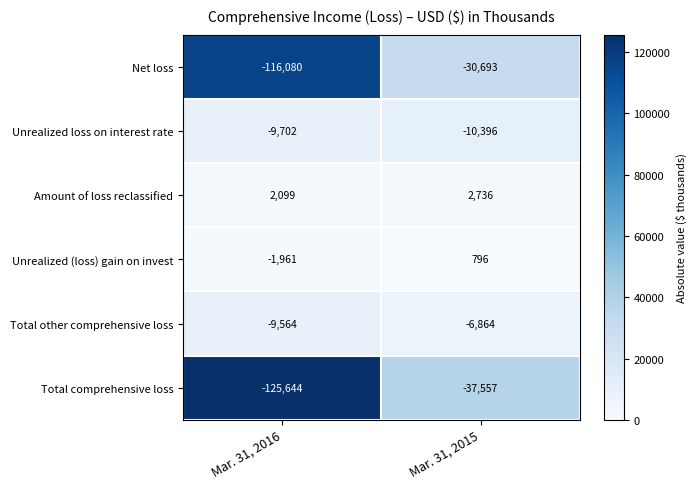

Reading left to right, transcribe all the data shown in this chart.

Net loss: -116080	-30693
Unrealized loss on interest rate: -9702	-10396
Amount of loss reclassified: 2099	2736
Unrealized (loss) gain on invest: -1961	796
Total other comprehensive loss: -9564	-6864
Total comprehensive loss: -125644	-37557